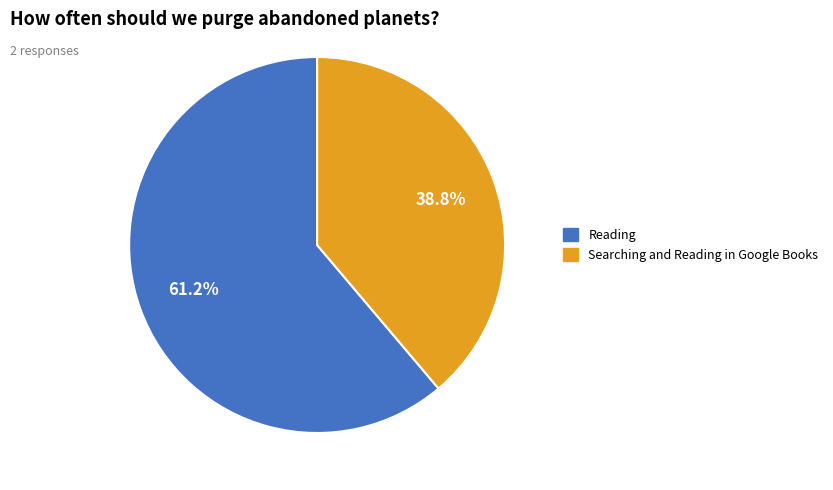

To the nearest percent, what is the difference between the Reading and Searching and Reading in Google Books slice percentages?

22%